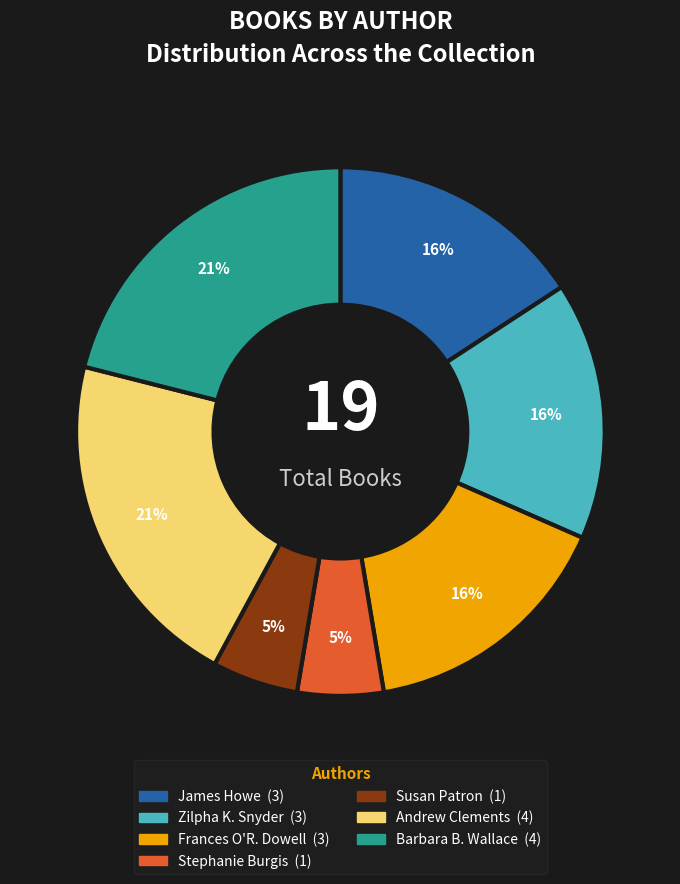

To the nearest percent, what is the average slice percentage?

14%